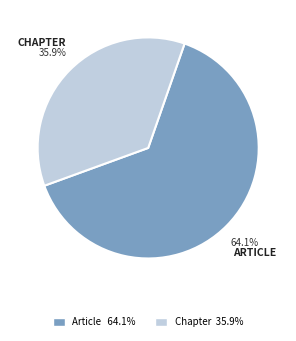

Is there a majority slice in this chart?

Yes